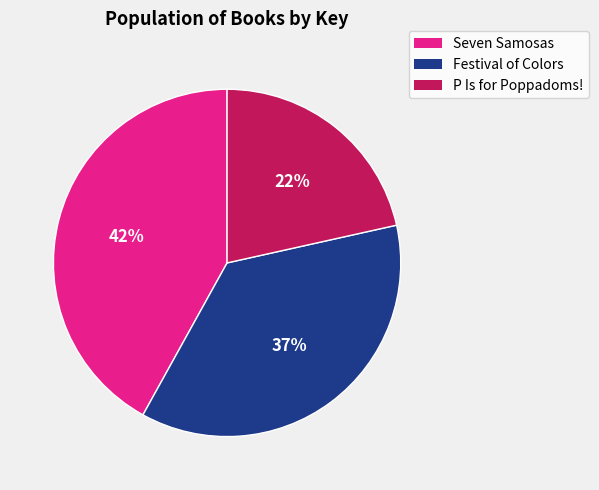

To the nearest percent, what percentage of the pie is Festival of Colors?

37%